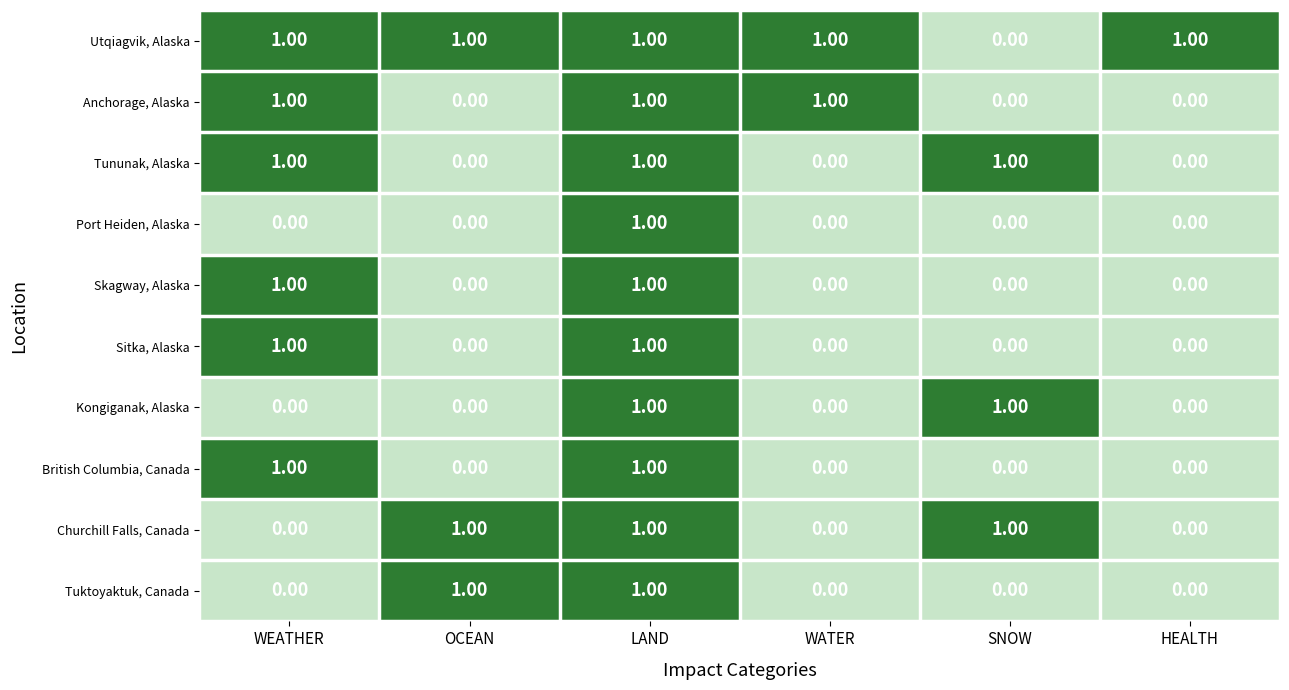

Which series has the largest total across all categories?

Utqiagvik, Alaska